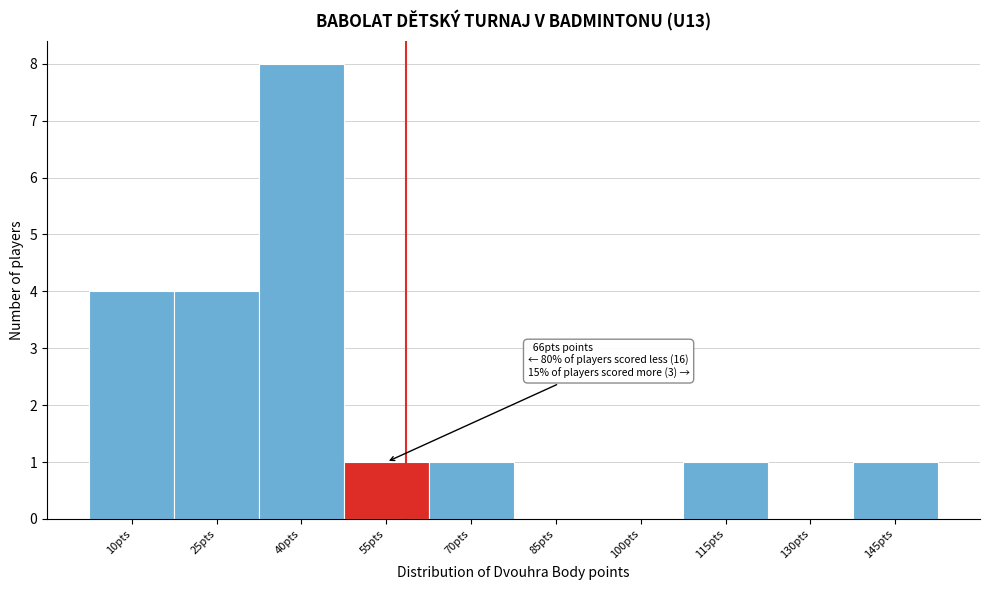

Reading left to right, what are all the values shown in this chart?

10pts=4	25pts=4	40pts=8	55pts=1	70pts=1	85pts=0	100pts=0	115pts=1	130pts=0	145pts=1